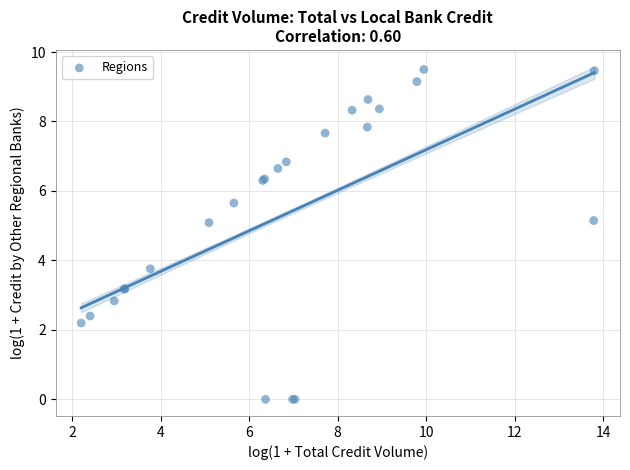

What Y value in the scatter plot is closest to 4?

3.8